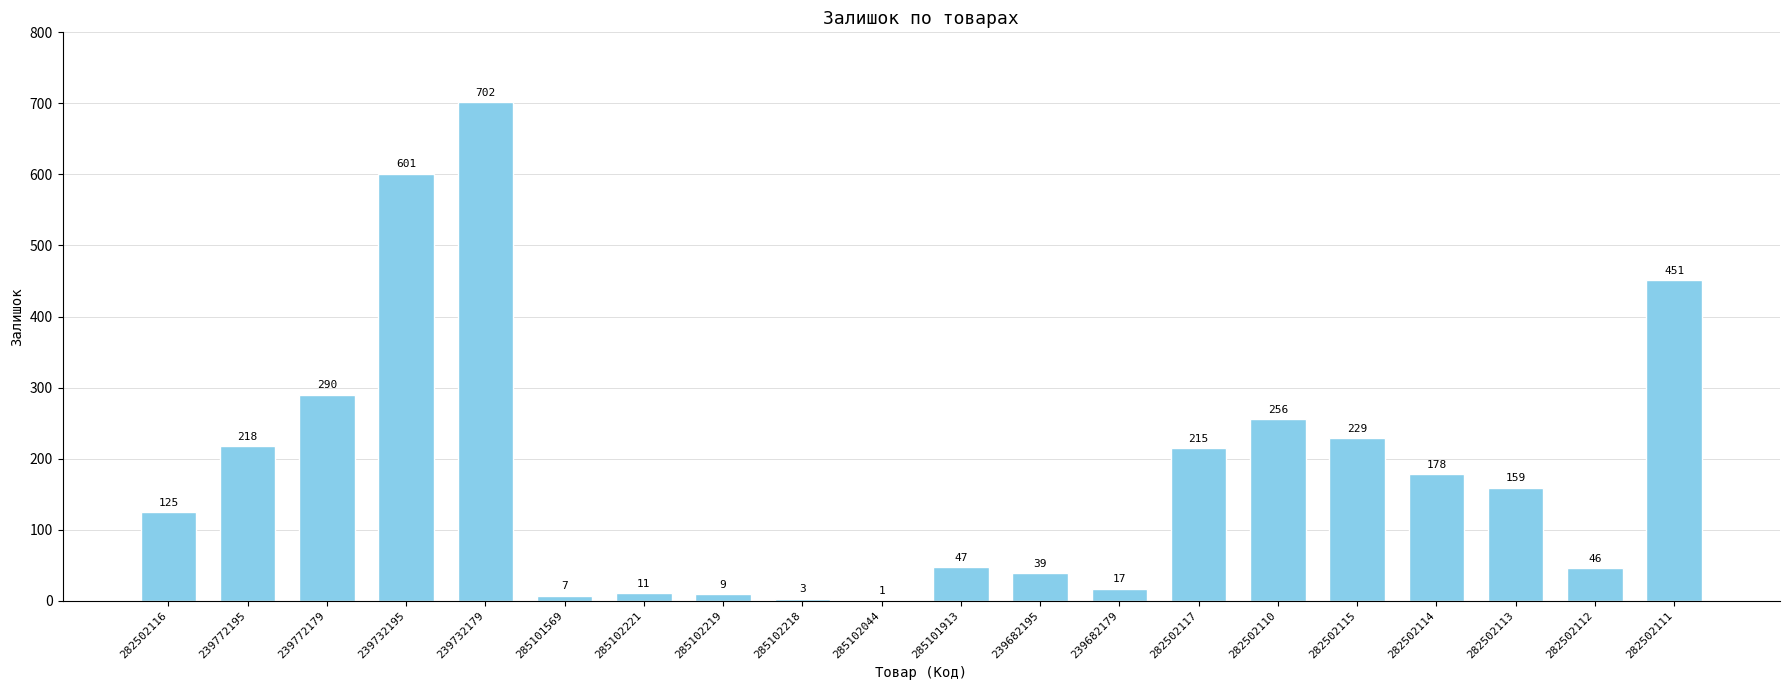

Which label corresponds to the largest value in the chart?

239732179